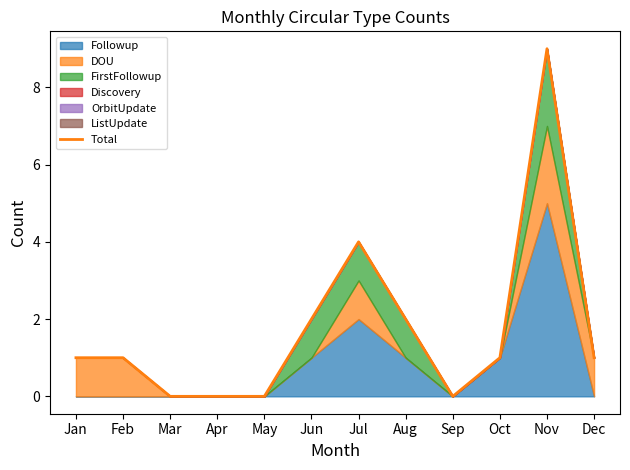

How many interior local peaks (higher than both neighbors) does the data have?

2